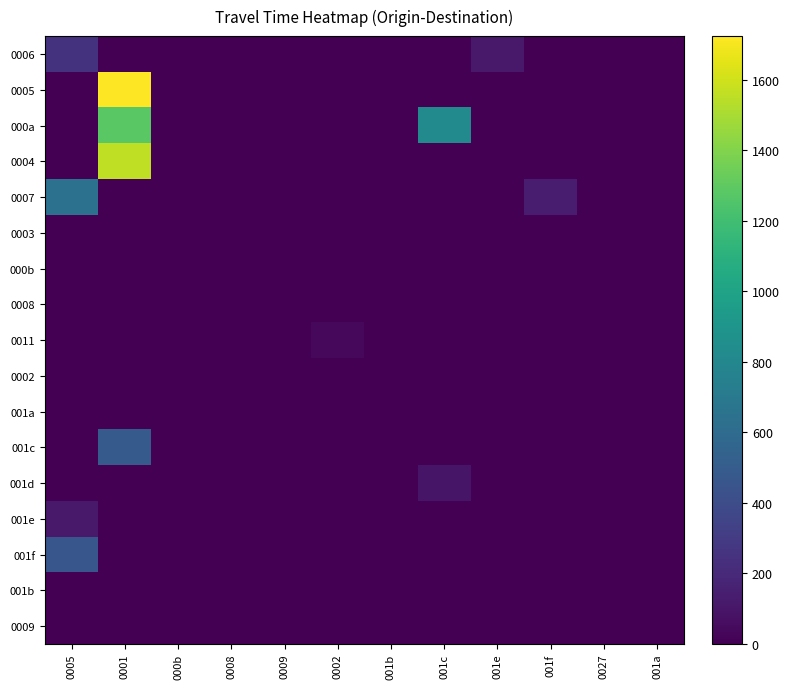

Rank the series at 001a from lowest to highest value.

0006, 0005, 000a, 0004, 0007, 0003, 000b, 0008, 0011, 0002, 001a, 001c, 001d, 001e, 001f, 001b, 0009